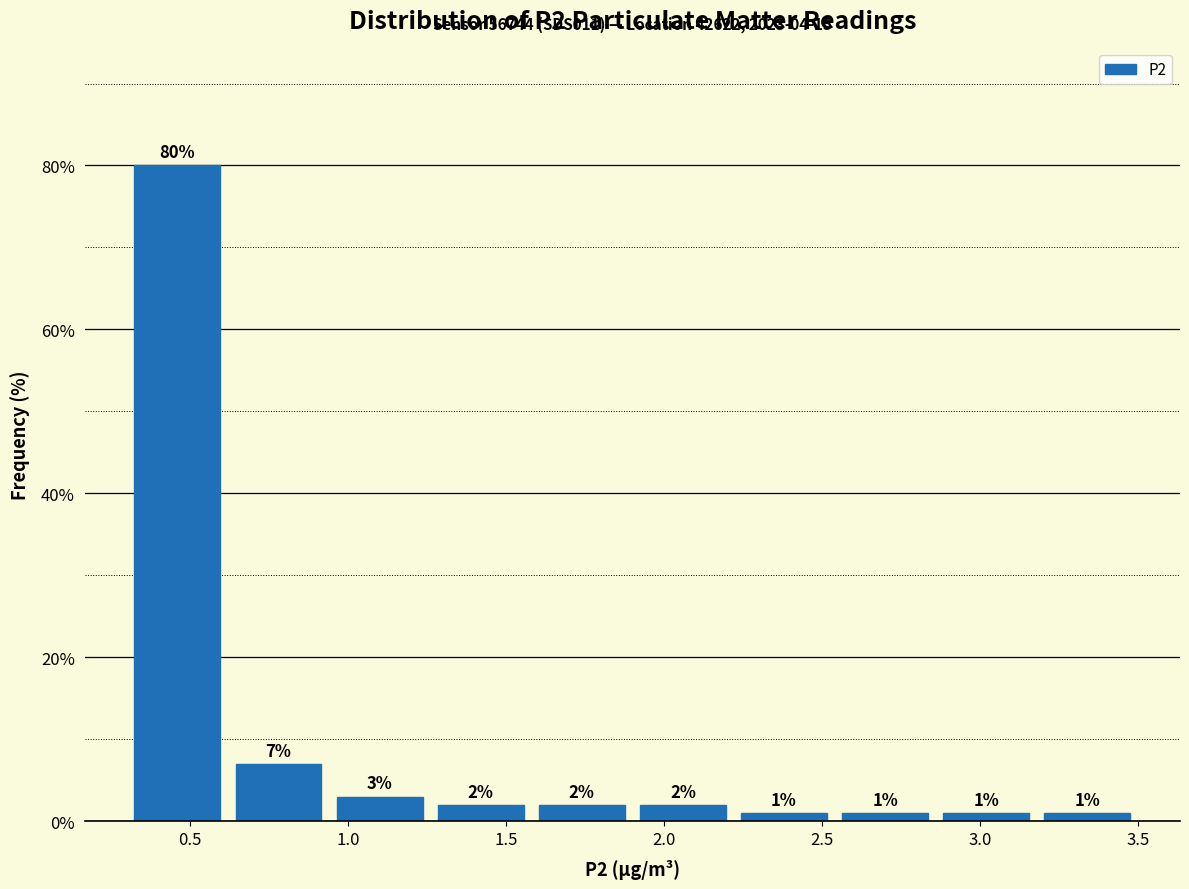

Reading left to right, list every bar in this chart as the range it spans on the x-axis followed by its height. The bar edges are not printed on the chart, so give them approximately, as read against the axis.

0.30 to 0.62: 80
0.62 to 0.94: 7
0.94 to 1.26: 3
1.26 to 1.58: 2
1.58 to 1.90: 2
1.90 to 2.22: 2
2.22 to 2.54: 1
2.54 to 2.86: 1
2.86 to 3.18: 1
3.18 to 3.50: 1